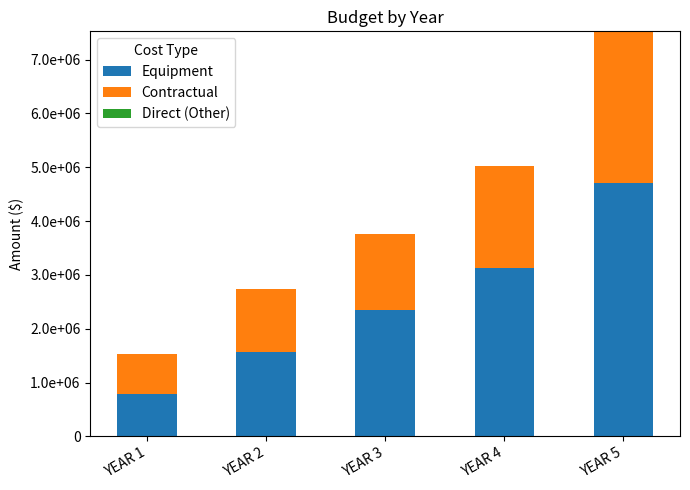

Are the bars horizontal?

No